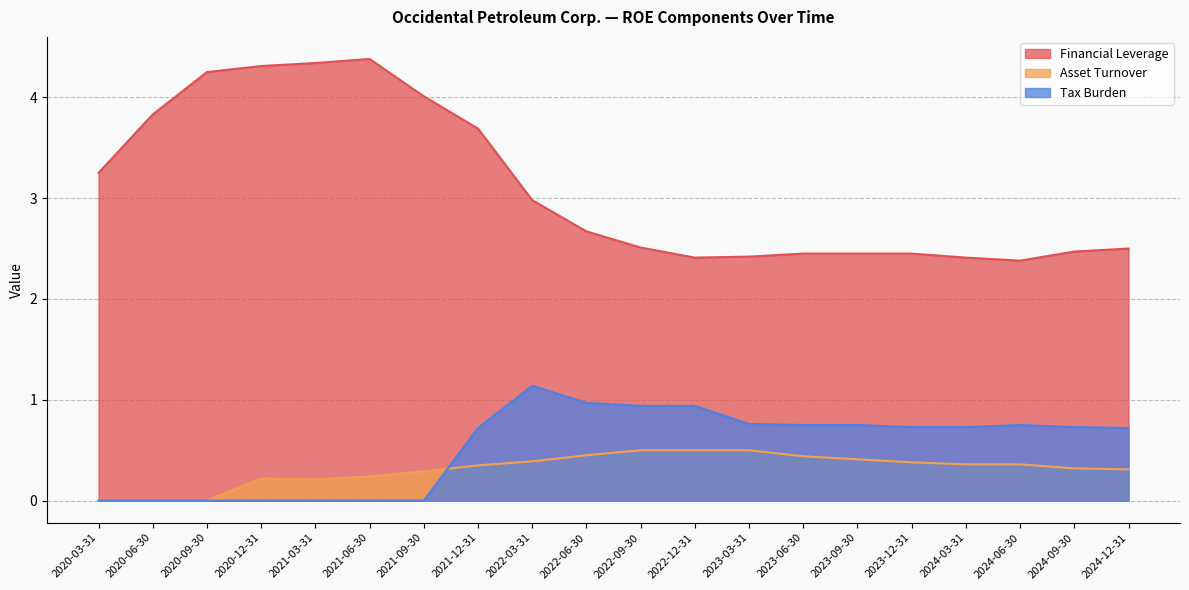

What is the maximum value shown in the chart?

4.4